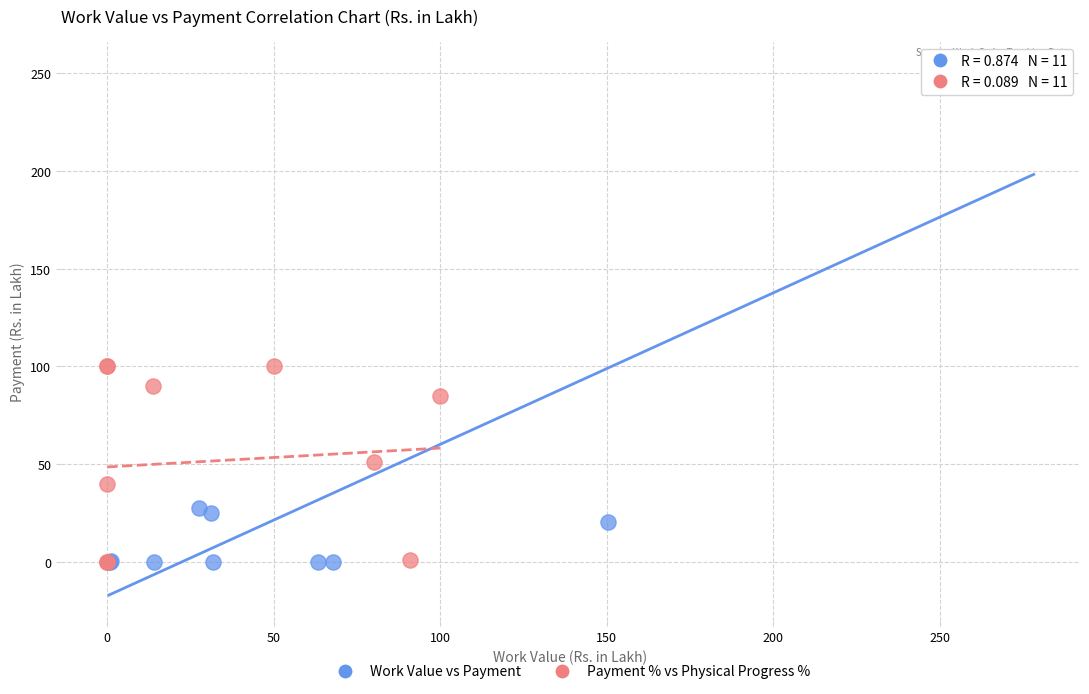

Which series contains the highest Y value?

Work Value vs Payment